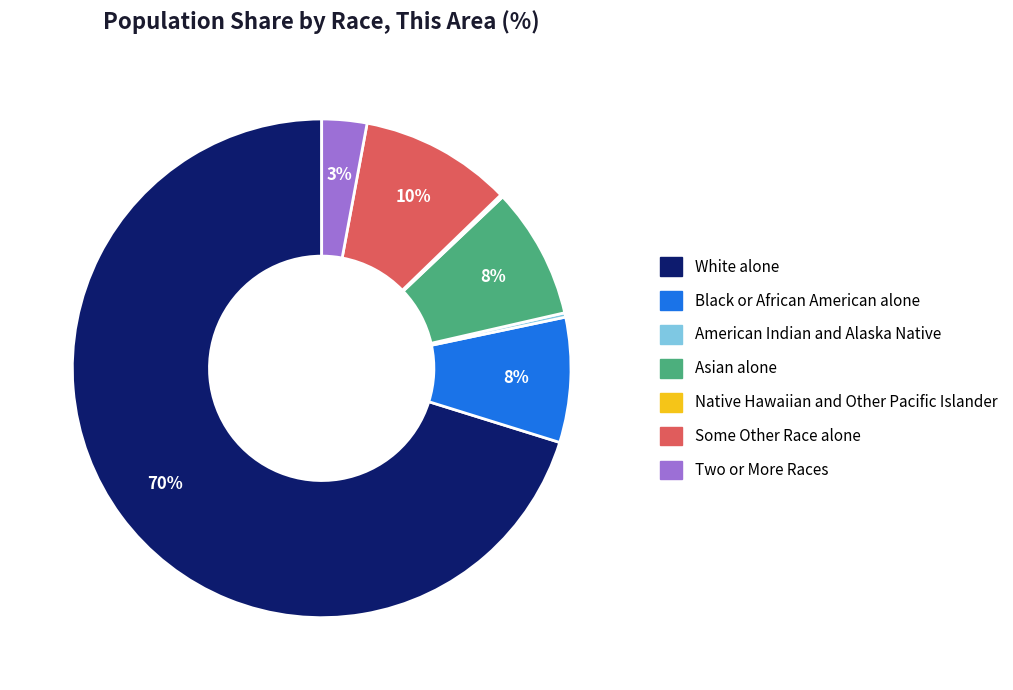

Which category has the biggest portion of the pie?

White alone